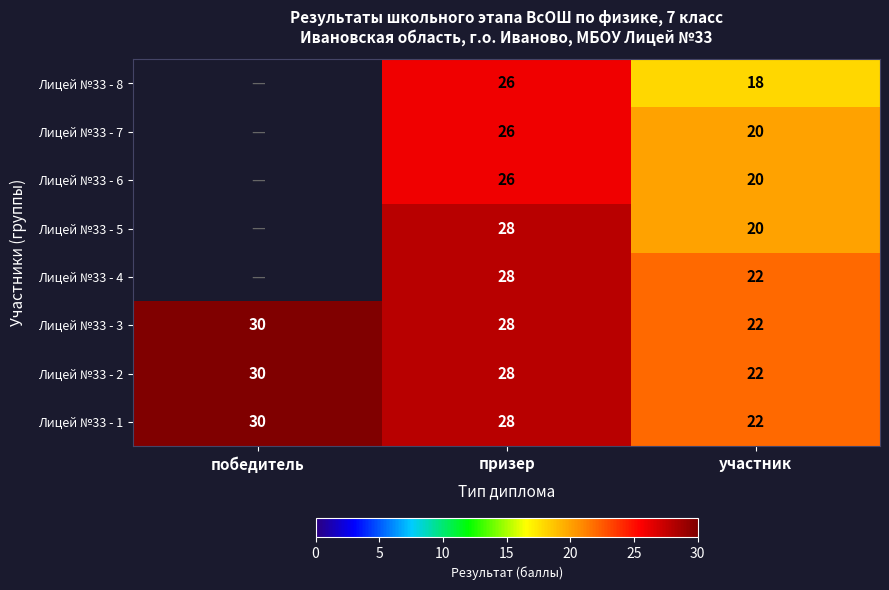

The Лицей №33 - 1 series shows 32.4 at участник. True or false?

False